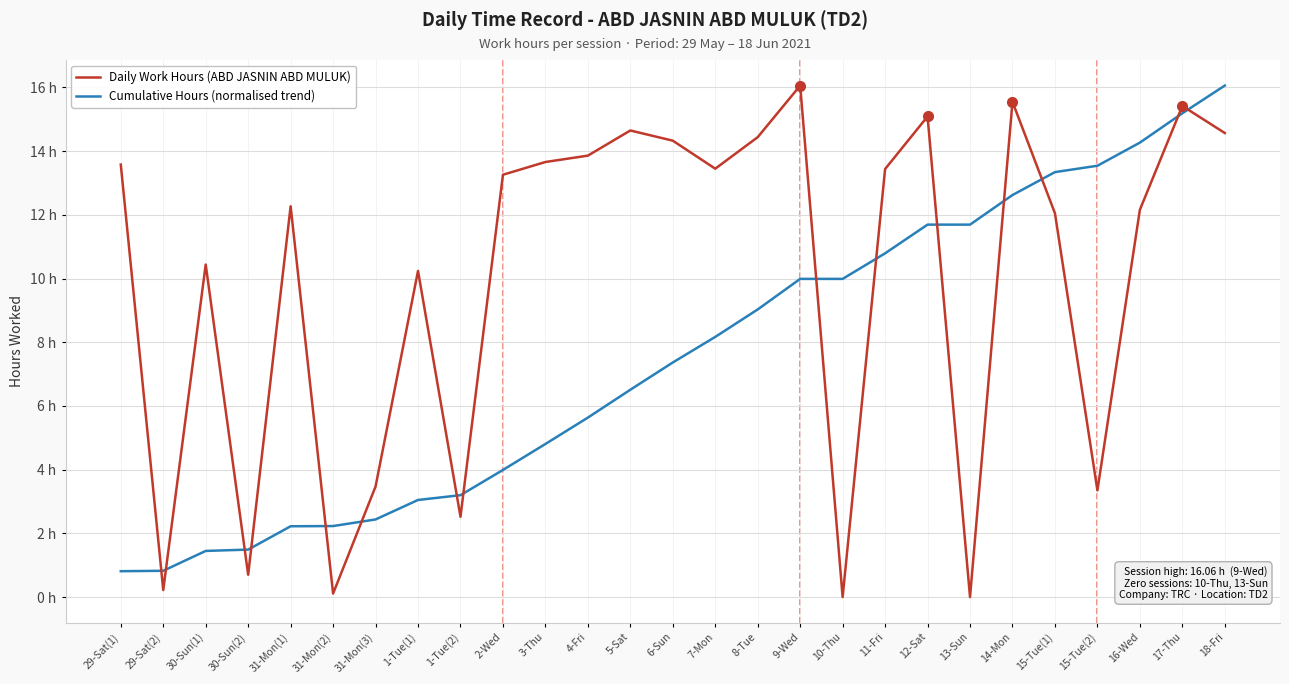

Where do Daily Work Hours (ABD JASNIN ABD MULUK) and Cumulative Hours (normalised trend) first cross each other?

29-Sat(1) and 29-Sat(2)